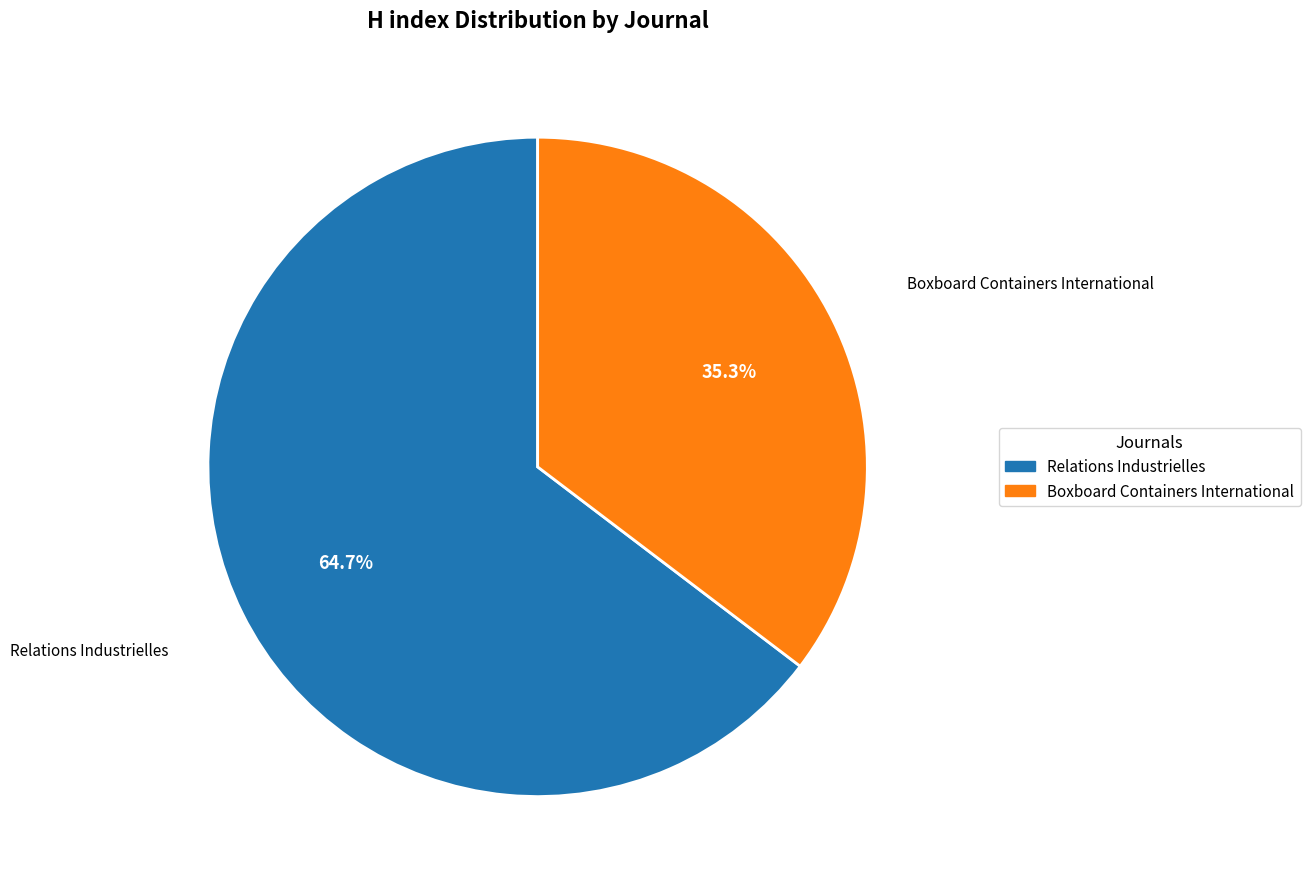

Between Boxboard Containers International and Relations Industrielles, which is larger?

Relations Industrielles